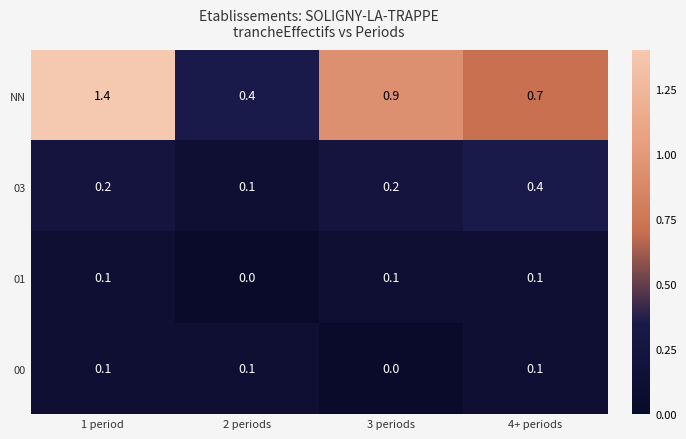

What is the greatest value displayed?

1.4